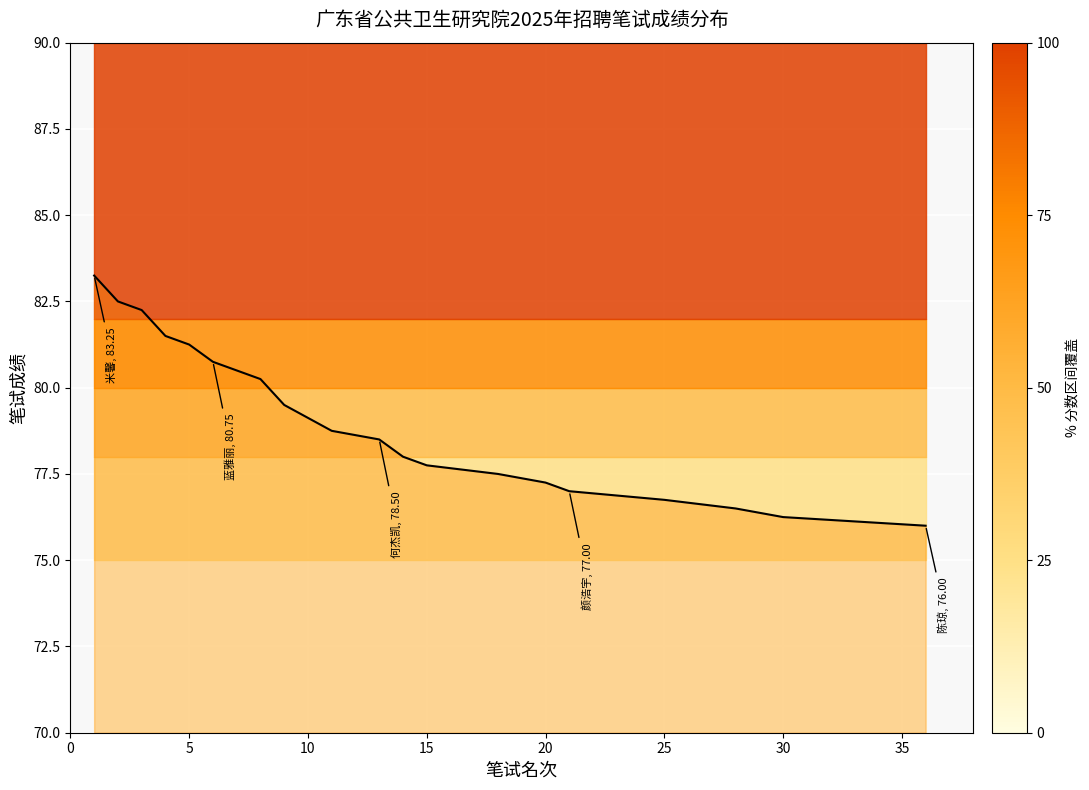

How many values exceed 78?

11